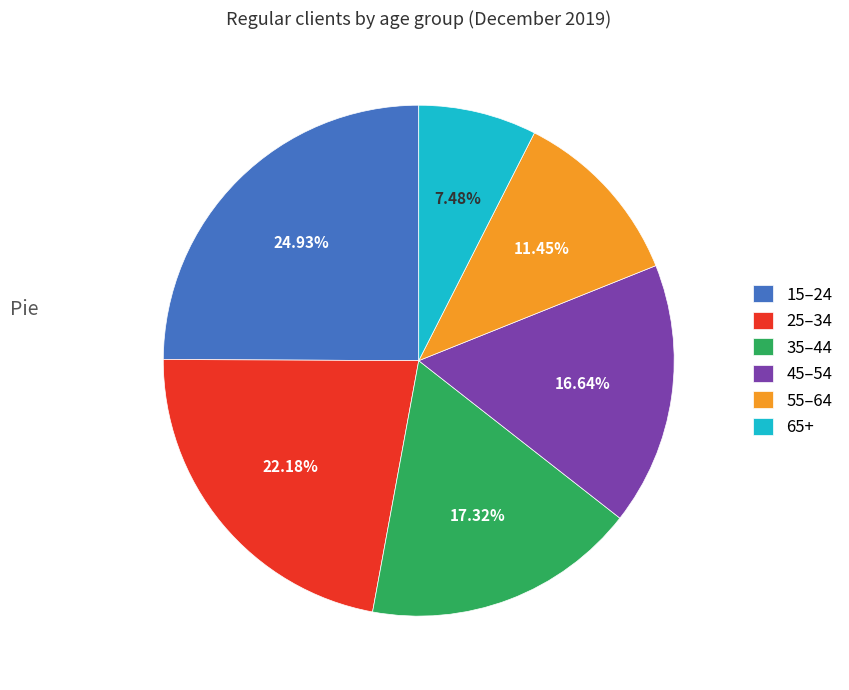

To the nearest percent, what is the difference between the largest and smallest slice percentages?

17%